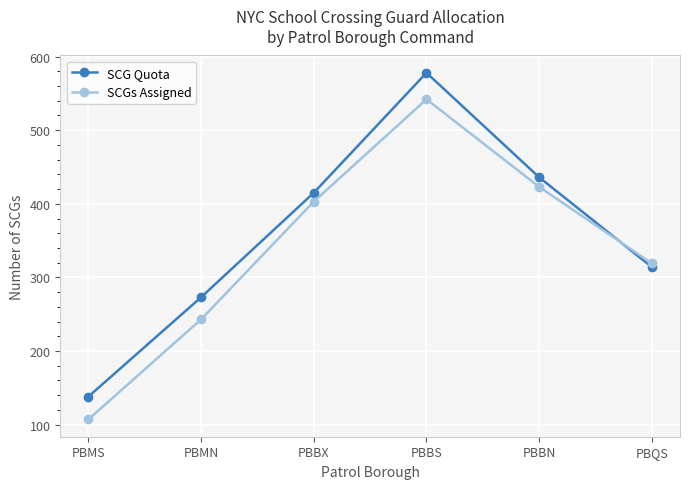

How many lines are shown in the chart?

2